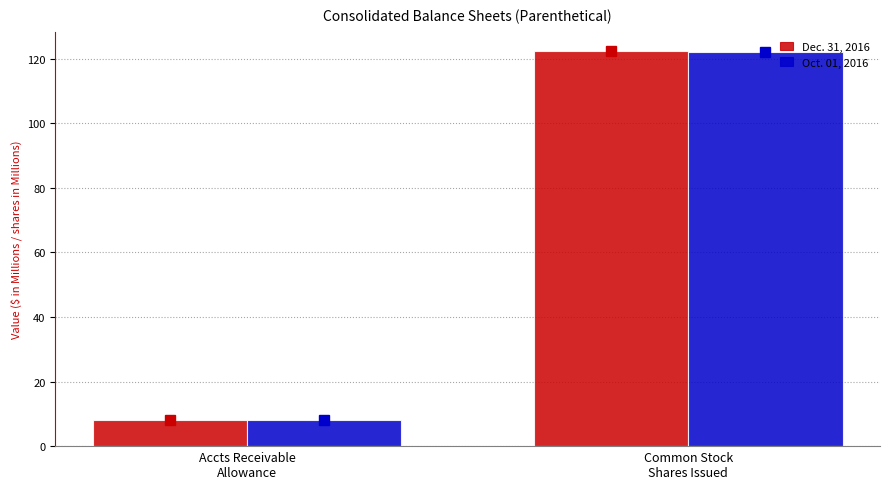

What is the average value of the Oct. 01, 2016 series?

65.0